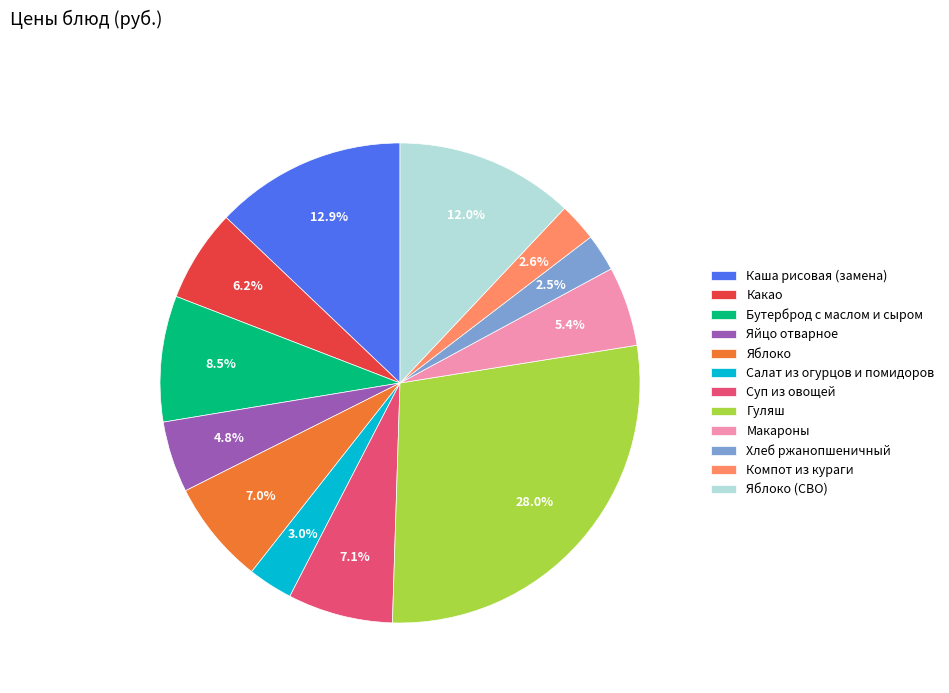

Does Яблоко (СВО) account for over 50% of the chart?

No